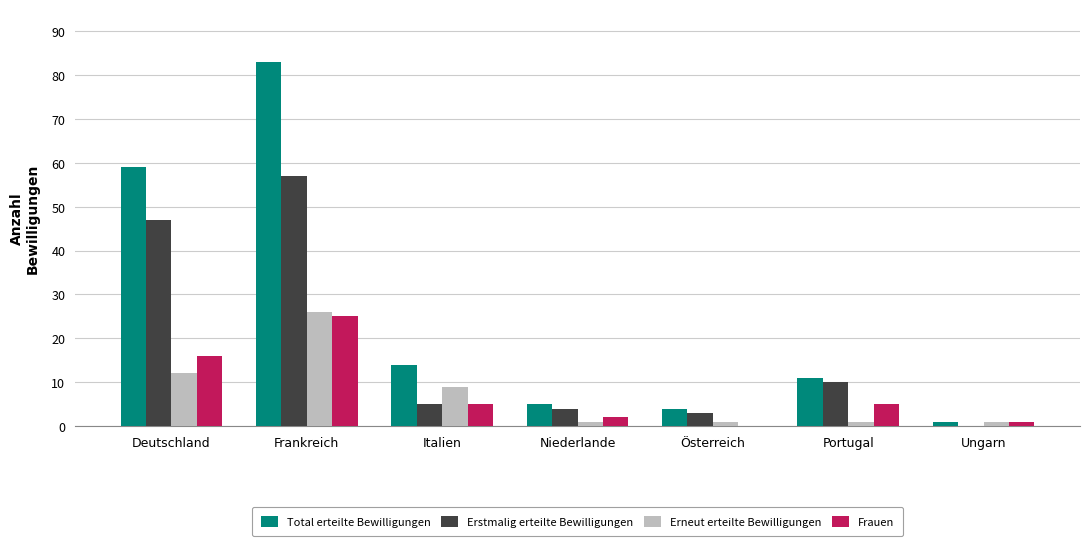

Which label corresponds to the largest value in the chart?

Frankreich